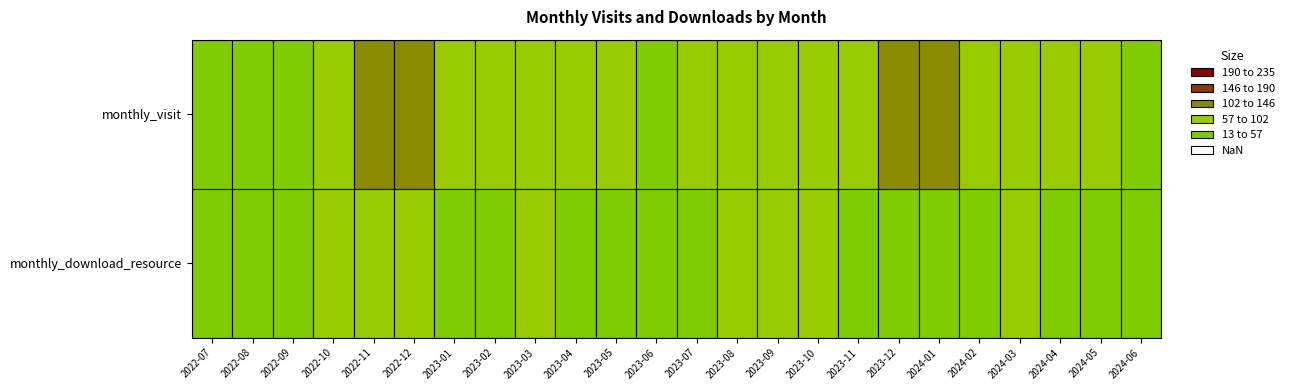

At which category does the chart reach its peak across all series?

2023-12